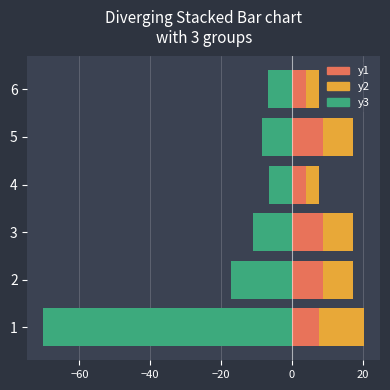

What are all the series names shown in the legend?

y3, y1, y2